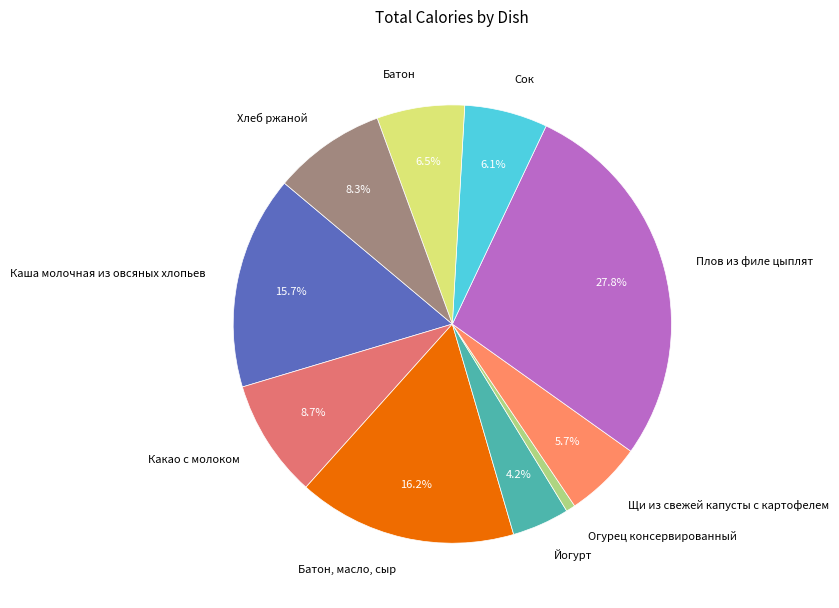

Which has a higher value, Огурец консервированный or Плов из филе цыплят?

Плов из филе цыплят